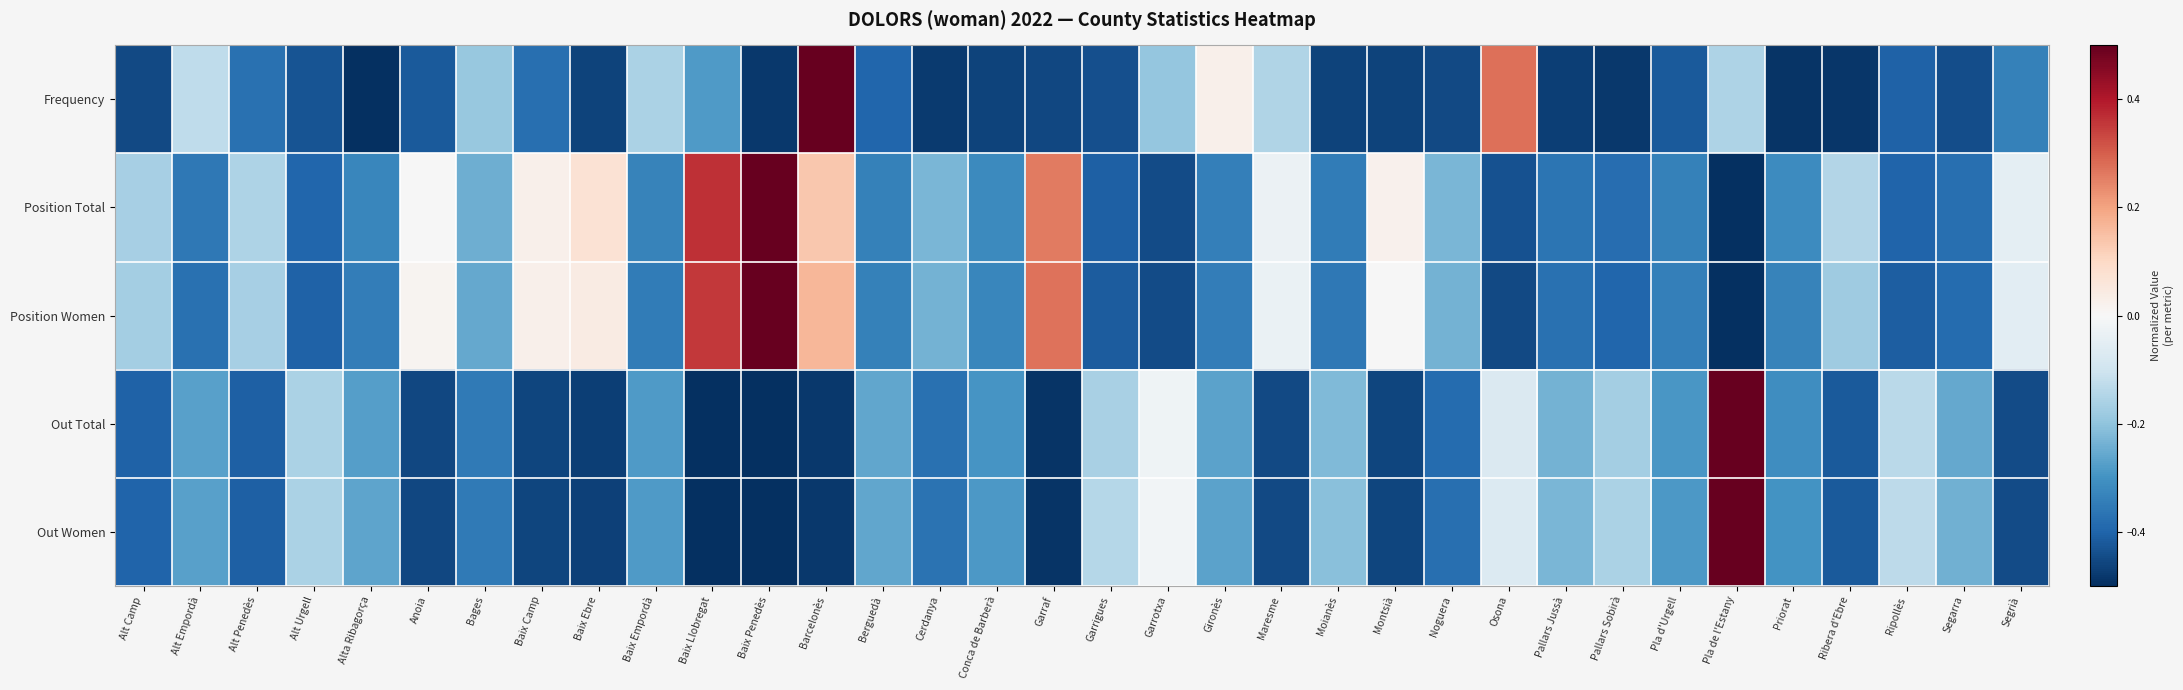

Reading left to right, list all the values displayed in this chart.

Frequency: Alt Camp=-0.5	Alt Empordà=-0.1	Alt Penedès=-0.4	Alt Urgell=-0.4	Alta Ribagorça=-0.5	Anoia=-0.4	Bages=-0.2	Baix Camp=-0.4	Baix Ebre=-0.5	Baix Empordà=-0.2	Baix Llobregat=-0.3	Baix Penedès=-0.5	Barcelonès=0.5	Berguedà=-0.4	Cerdanya=-0.5	Conca de Barberà=-0.5	Garraf=-0.5	Garrigues=-0.4	Garrotxa=-0.2	Gironès=0.0	Maresme=-0.2	Moianès=-0.5	Montsià=-0.5	Noguera=-0.5	Osona=0.3	Pallars Jussà=-0.5	Pallars Sobirà=-0.5	Pla d'Urgell=-0.4	Pla de l'Estany=-0.2	Priorat=-0.5	Ribera d'Ebre=-0.5	Ripollès=-0.4	Segarra=-0.4	Segrià=-0.3
Position Total: Alt Camp=-0.2	Alt Empordà=-0.4	Alt Penedès=-0.2	Alt Urgell=-0.4	Alta Ribagorça=-0.3	Anoia=-0.0	Bages=-0.2	Baix Camp=0.0	Baix Ebre=0.1	Baix Empordà=-0.3	Baix Llobregat=0.4	Baix Penedès=0.5	Barcelonès=0.1	Berguedà=-0.3	Cerdanya=-0.2	Conca de Barberà=-0.3	Garraf=0.3	Garrigues=-0.4	Garrotxa=-0.4	Gironès=-0.3	Maresme=-0.0	Moianès=-0.4	Montsià=0.0	Noguera=-0.2	Osona=-0.4	Pallars Jussà=-0.4	Pallars Sobirà=-0.4	Pla d'Urgell=-0.3	Pla de l'Estany=-0.5	Priorat=-0.3	Ribera d'Ebre=-0.1	Ripollès=-0.4	Segarra=-0.4	Segrià=-0.0
Position Women: Alt Camp=-0.2	Alt Empordà=-0.4	Alt Penedès=-0.2	Alt Urgell=-0.4	Alta Ribagorça=-0.3	Anoia=0.0	Bages=-0.3	Baix Camp=0.0	Baix Ebre=0.0	Baix Empordà=-0.4	Baix Llobregat=0.4	Baix Penedès=0.5	Barcelonès=0.2	Berguedà=-0.3	Cerdanya=-0.2	Conca de Barberà=-0.3	Garraf=0.3	Garrigues=-0.4	Garrotxa=-0.4	Gironès=-0.3	Maresme=-0.0	Moianès=-0.4	Montsià=-0.0	Noguera=-0.2	Osona=-0.5	Pallars Jussà=-0.4	Pallars Sobirà=-0.4	Pla d'Urgell=-0.3	Pla de l'Estany=-0.5	Priorat=-0.3	Ribera d'Ebre=-0.2	Ripollès=-0.4	Segarra=-0.4	Segrià=-0.1
Out Total: Alt Camp=-0.4	Alt Empordà=-0.3	Alt Penedès=-0.4	Alt Urgell=-0.2	Alta Ribagorça=-0.3	Anoia=-0.5	Bages=-0.4	Baix Camp=-0.5	Baix Ebre=-0.5	Baix Empordà=-0.3	Baix Llobregat=-0.5	Baix Penedès=-0.5	Barcelonès=-0.5	Berguedà=-0.3	Cerdanya=-0.4	Conca de Barberà=-0.3	Garraf=-0.5	Garrigues=-0.2	Garrotxa=-0.0	Gironès=-0.3	Maresme=-0.4	Moianès=-0.2	Montsià=-0.5	Noguera=-0.4	Osona=-0.1	Pallars Jussà=-0.2	Pallars Sobirà=-0.2	Pla d'Urgell=-0.3	Pla de l'Estany=0.5	Priorat=-0.3	Ribera d'Ebre=-0.4	Ripollès=-0.1	Segarra=-0.3	Segrià=-0.4
Out Women: Alt Camp=-0.4	Alt Empordà=-0.3	Alt Penedès=-0.4	Alt Urgell=-0.2	Alta Ribagorça=-0.3	Anoia=-0.5	Bages=-0.4	Baix Camp=-0.5	Baix Ebre=-0.5	Baix Empordà=-0.3	Baix Llobregat=-0.5	Baix Penedès=-0.5	Barcelonès=-0.5	Berguedà=-0.3	Cerdanya=-0.4	Conca de Barberà=-0.3	Garraf=-0.5	Garrigues=-0.1	Garrotxa=-0.0	Gironès=-0.3	Maresme=-0.5	Moianès=-0.2	Montsià=-0.5	Noguera=-0.4	Osona=-0.1	Pallars Jussà=-0.2	Pallars Sobirà=-0.2	Pla d'Urgell=-0.3	Pla de l'Estany=0.5	Priorat=-0.3	Ribera d'Ebre=-0.4	Ripollès=-0.1	Segarra=-0.2	Segrià=-0.4